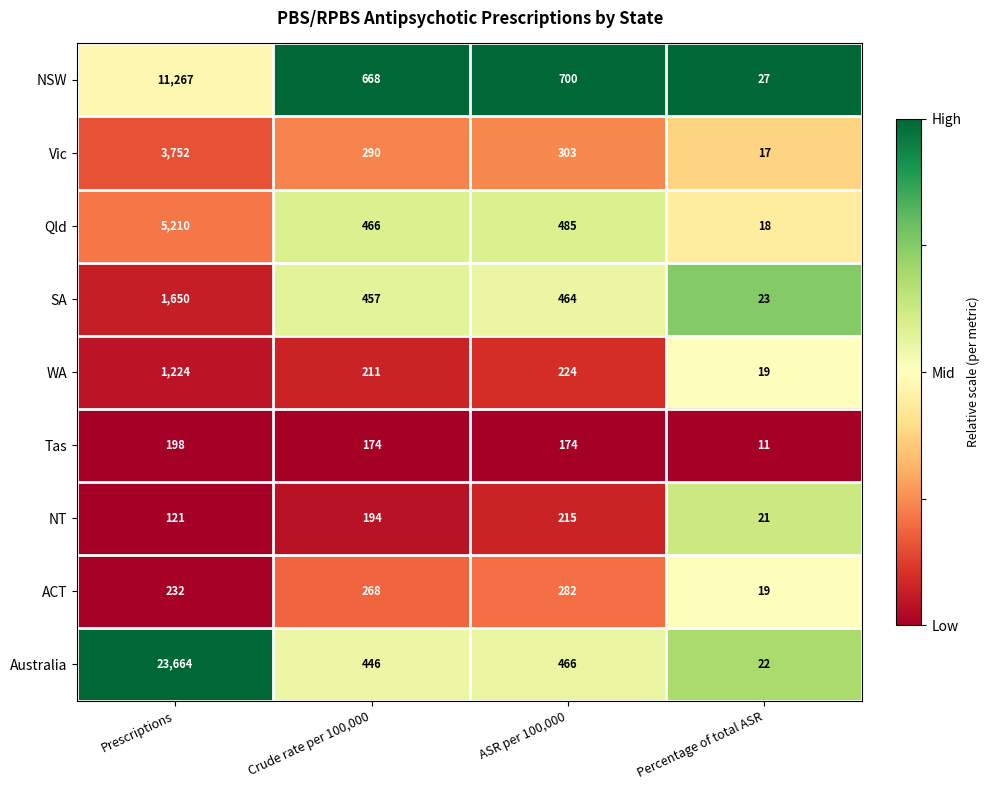

Which series has the largest total across all categories?

Australia